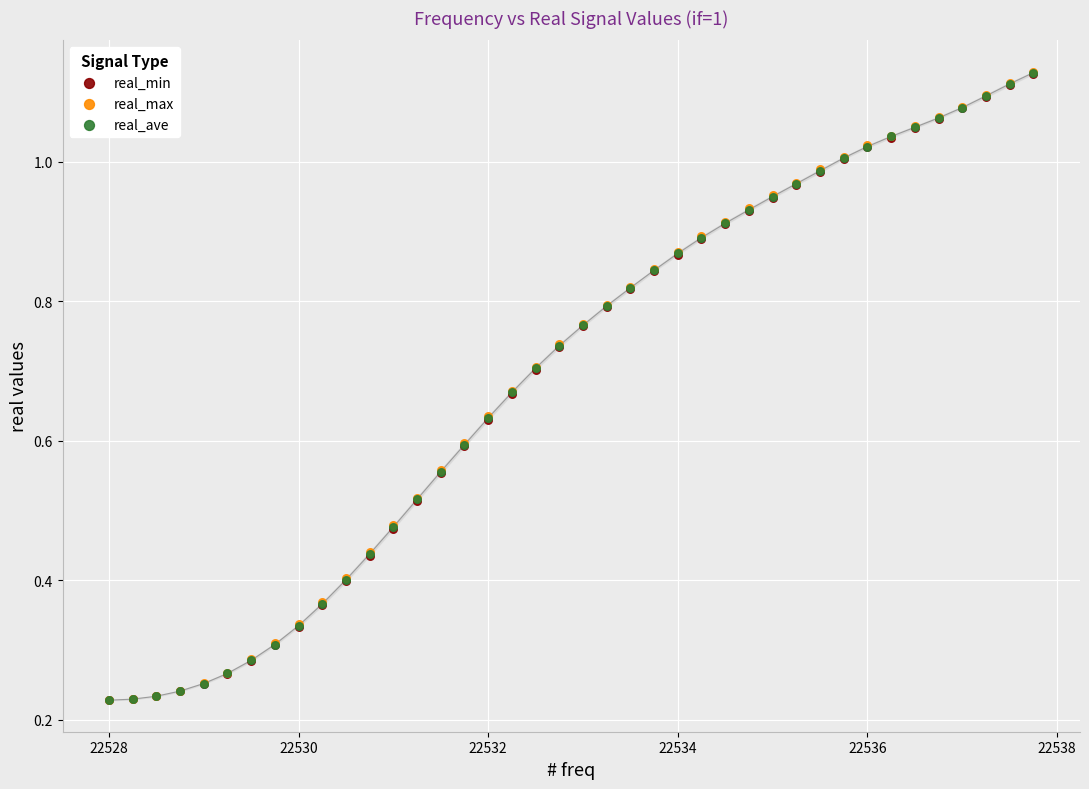

What are all the series names shown in the legend?

real_min, real_max, real_ave